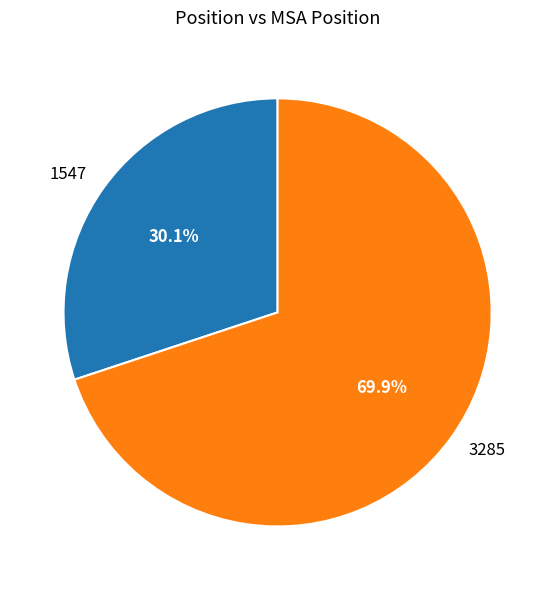

What percentage is the 3285 slice, to the nearest percent?

70%